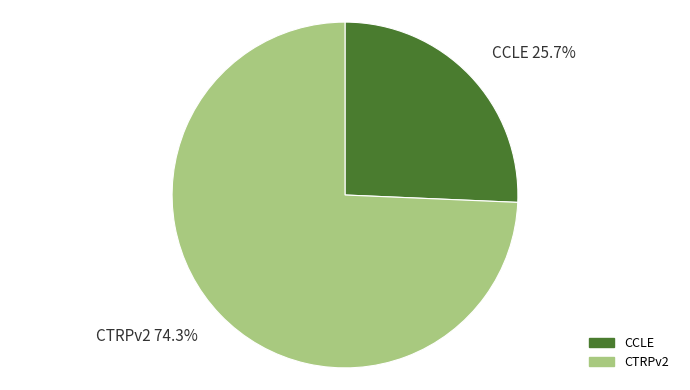

Does any single category account for the majority?

Yes